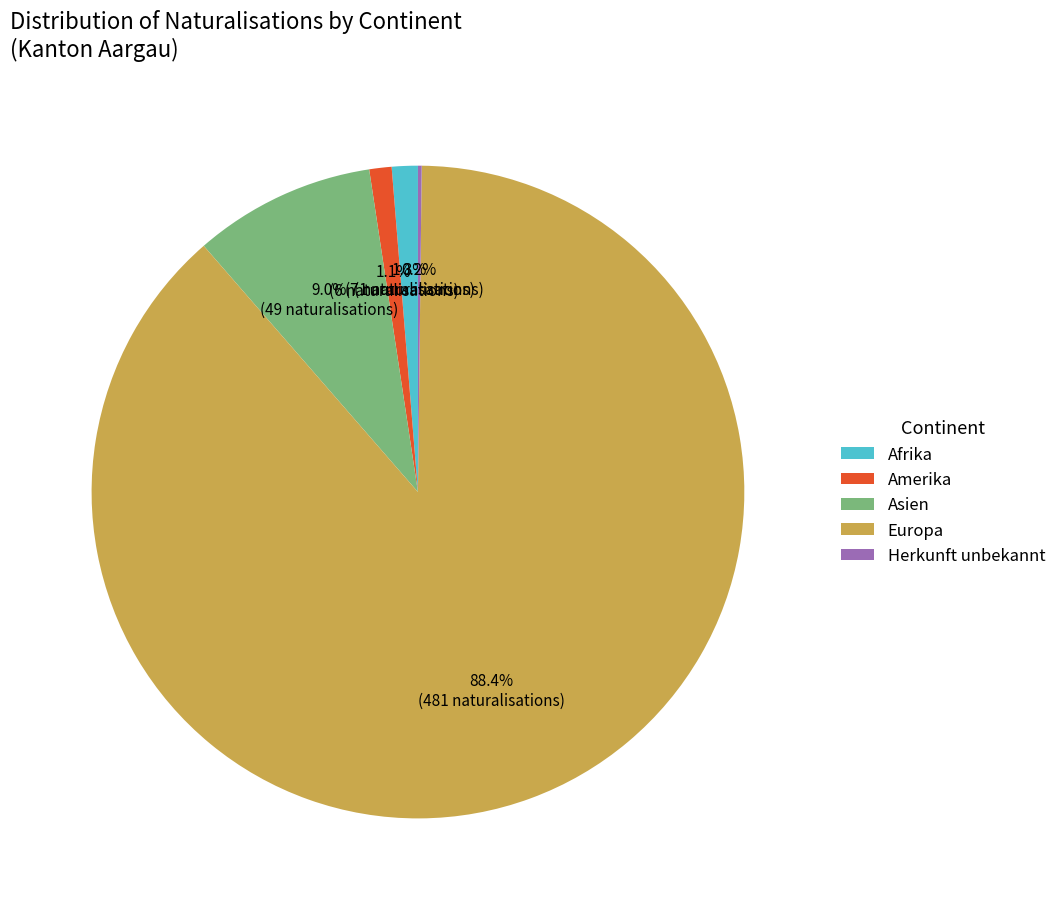

Is there a majority slice in this chart?

Yes